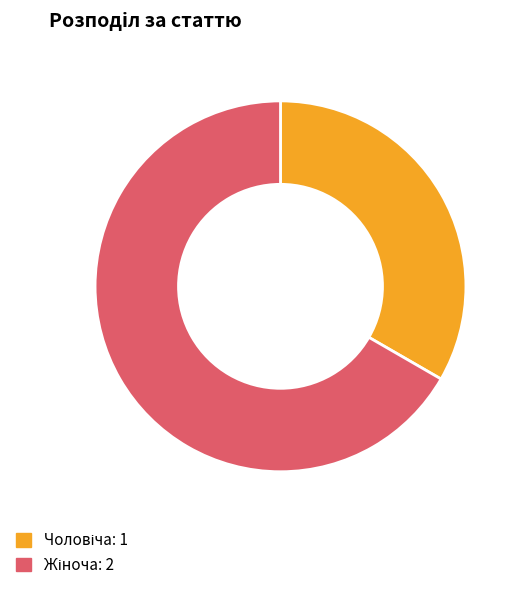

Is there any slice that represents more than half of the pie?

Yes